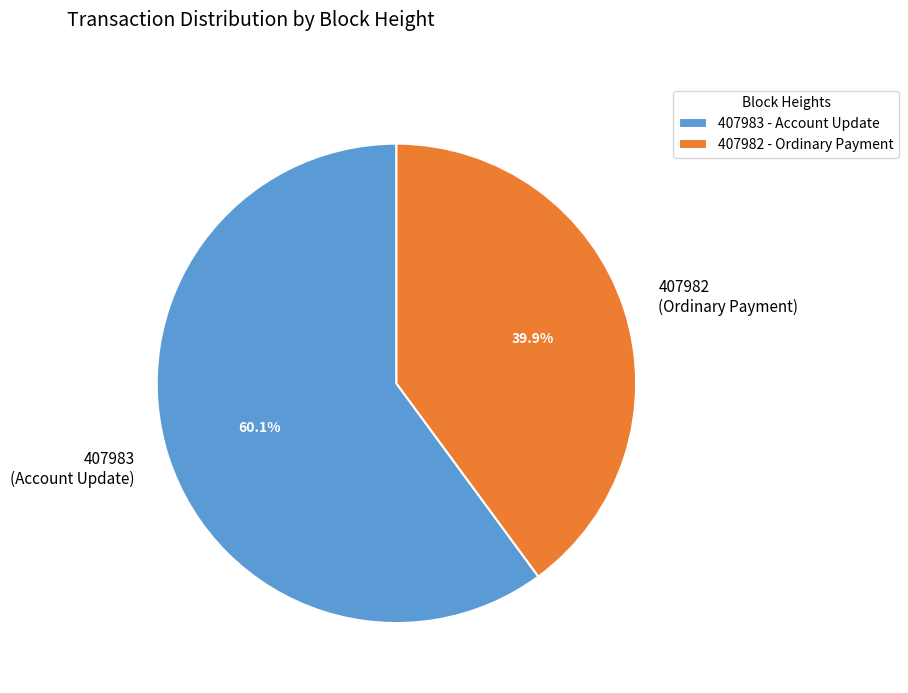

What percentage is the 407982 slice, to the nearest percent?

40%